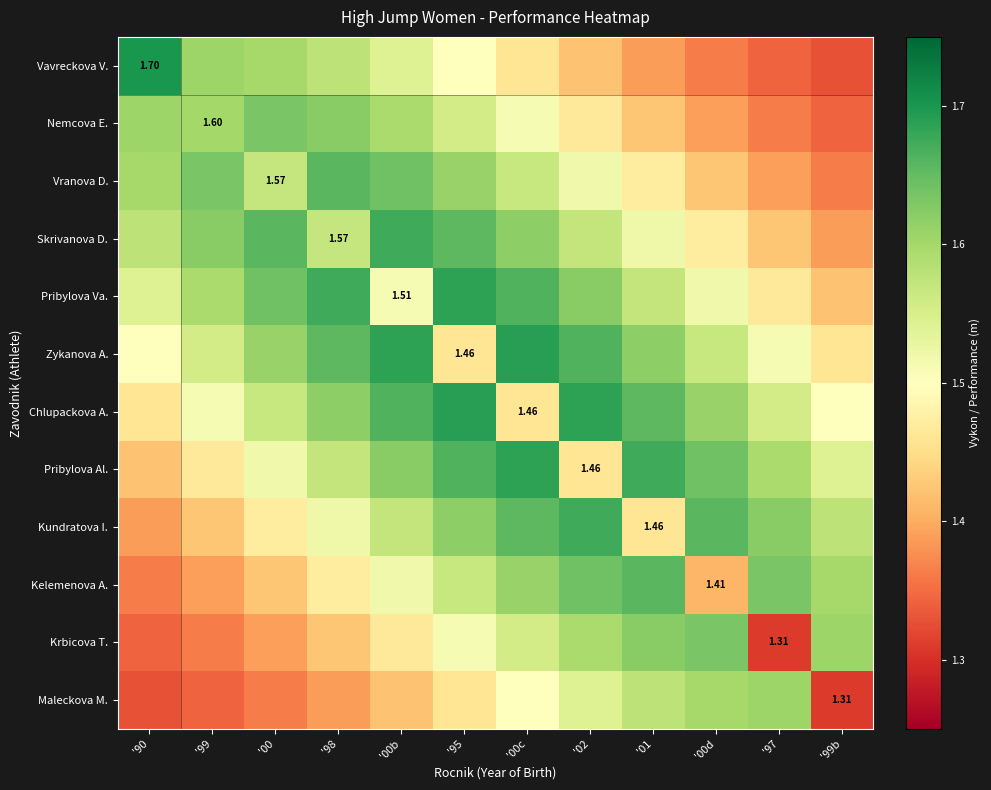

What is the average value of the Pribylova Al. series?

1.6